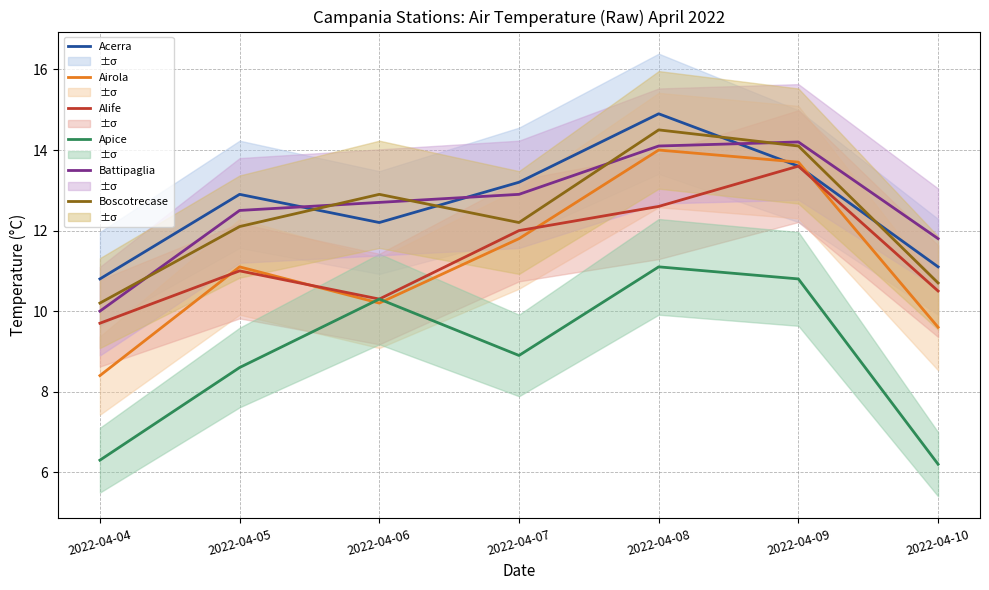

At which category is the sum across all series the highest?

2022-04-08